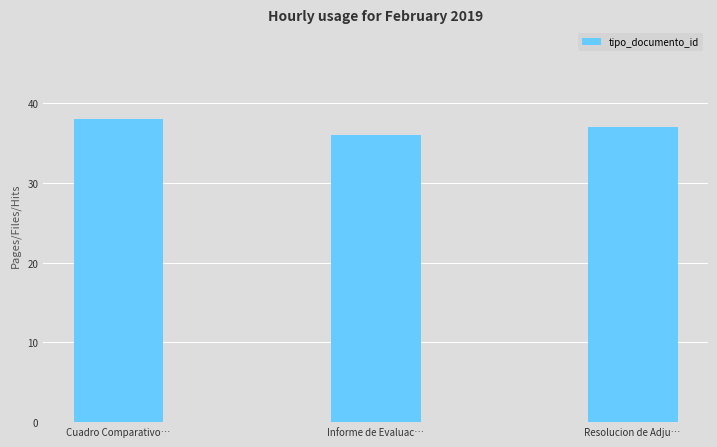

What is the change in value from Informe de Evaluac… to Resolucion de Adju…?

+1